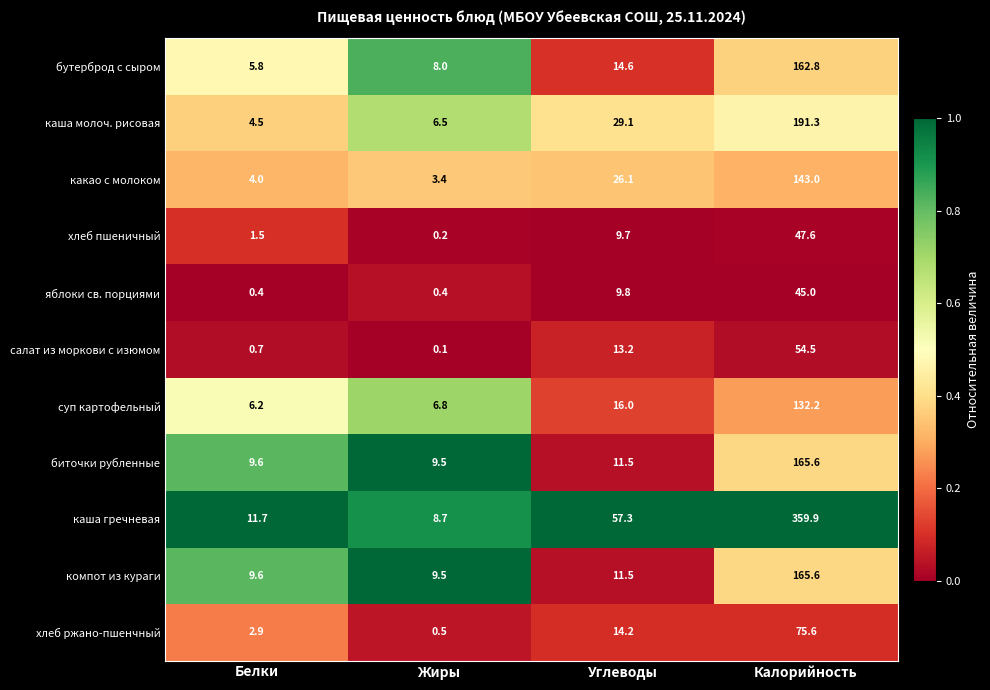

What is the difference between the maximum and minimum values in the бутерброд с сыром series?

157.0